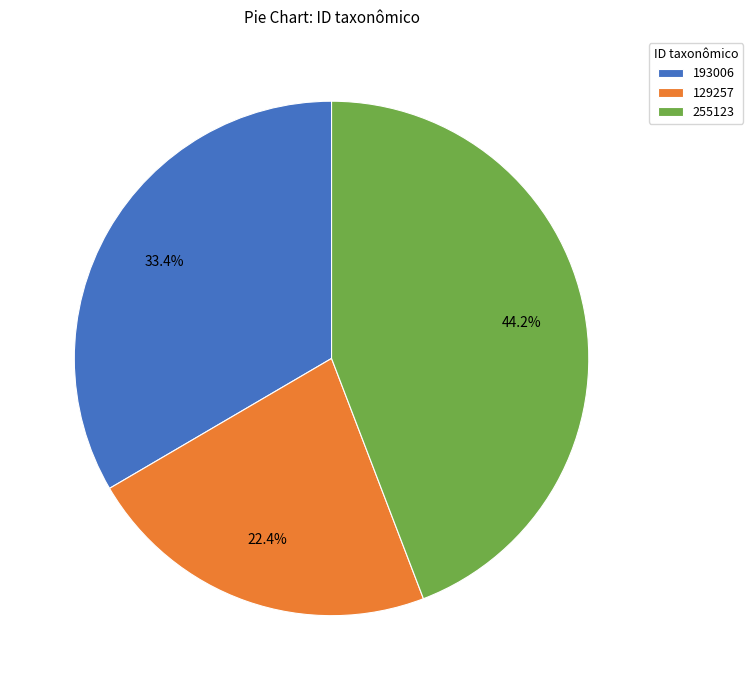

The 255123 slice represents 56% of the pie. True or false?

False